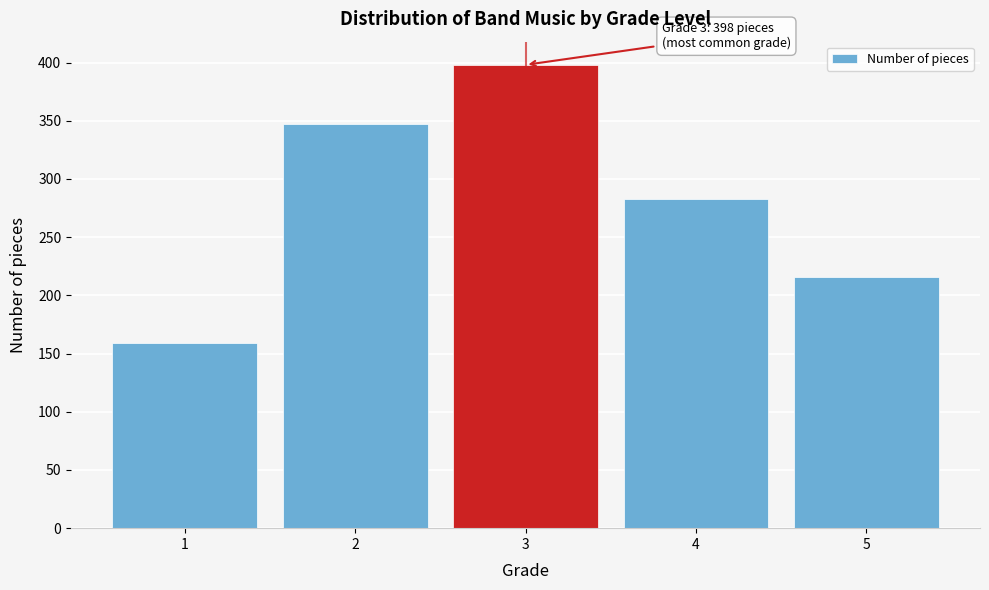

Reading left to right, what are all the values shown in this chart?

1=159	2=347	3=398	4=283	5=216